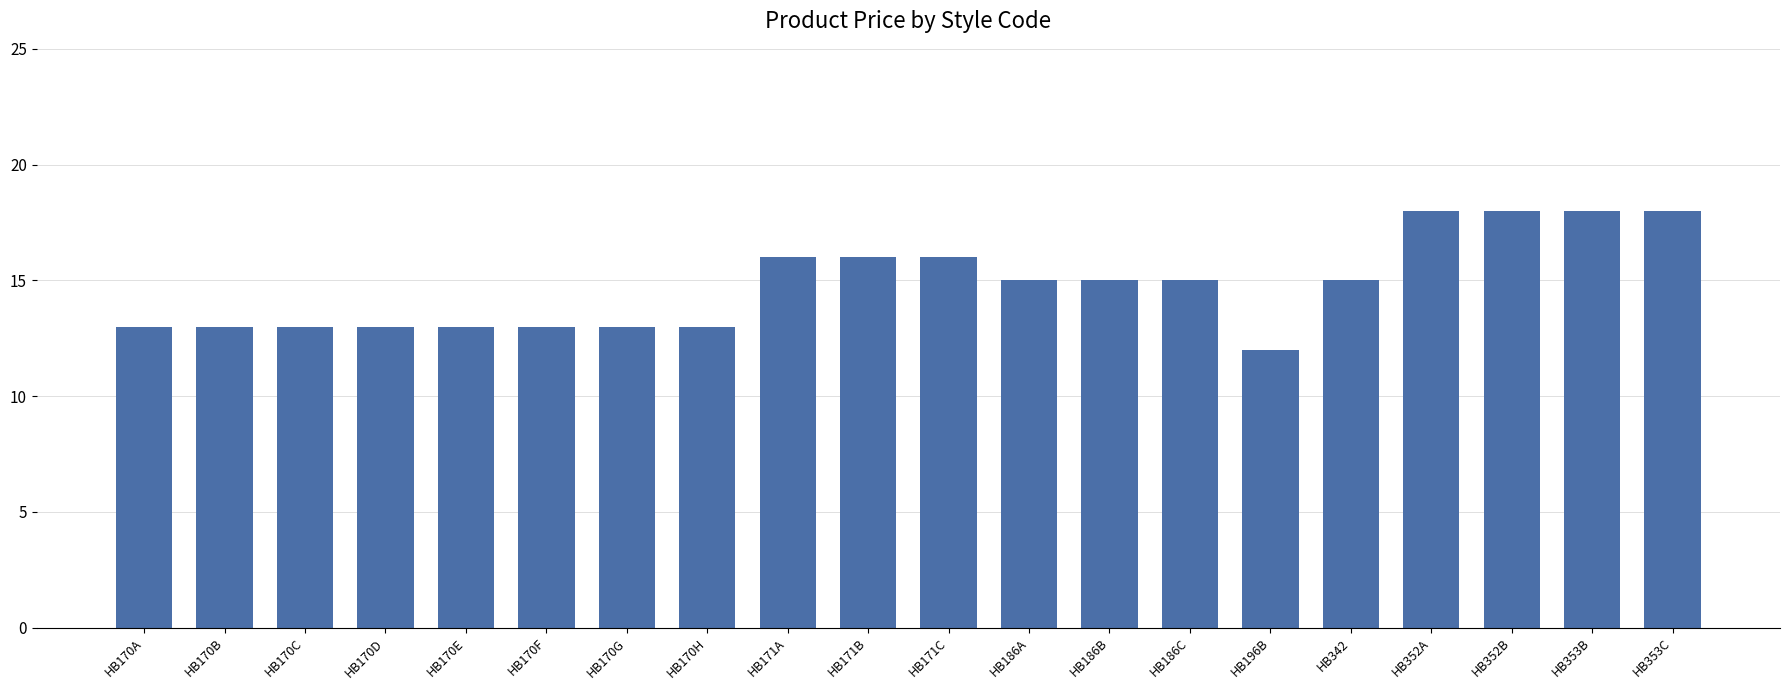

How many categories are shown in the chart?

20